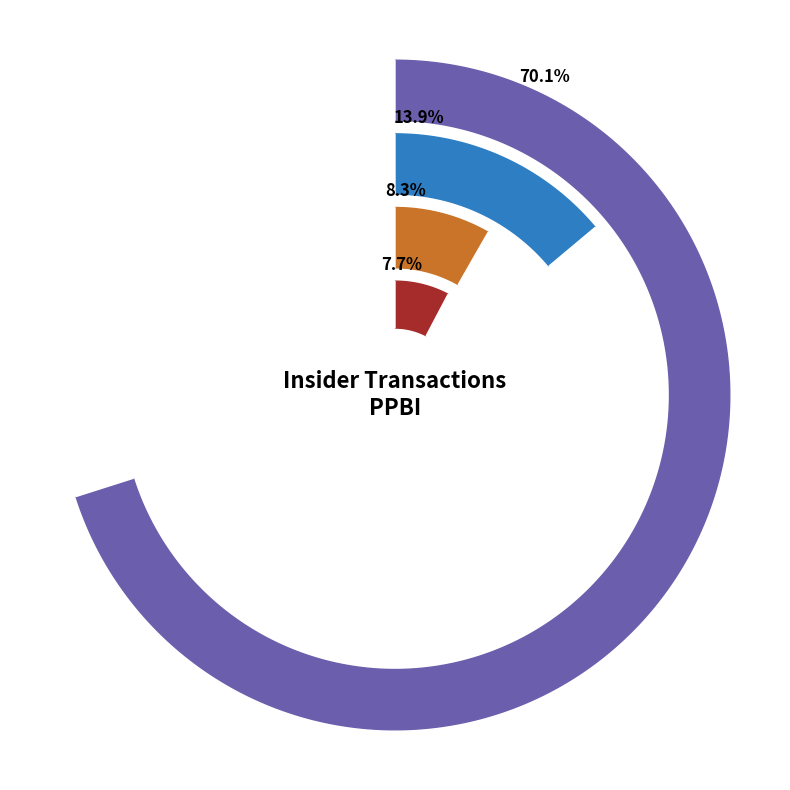

What percentage is the Garrett Joseph L slice, to the nearest percent?

1%